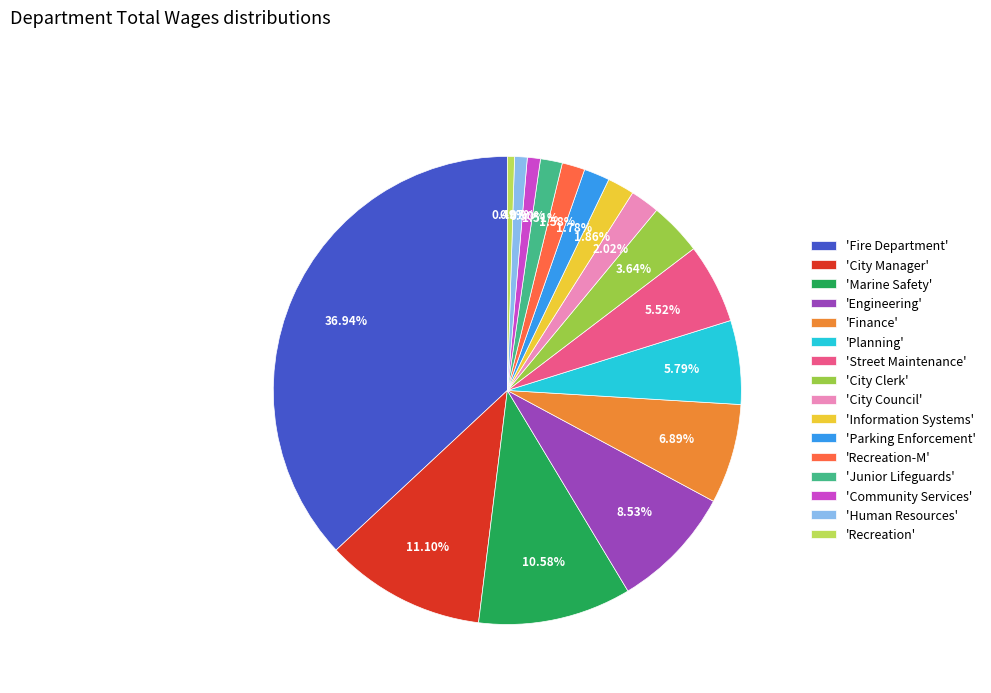

Which has a higher value, 'City Manager' or 'Junior Lifeguards'?

'City Manager'